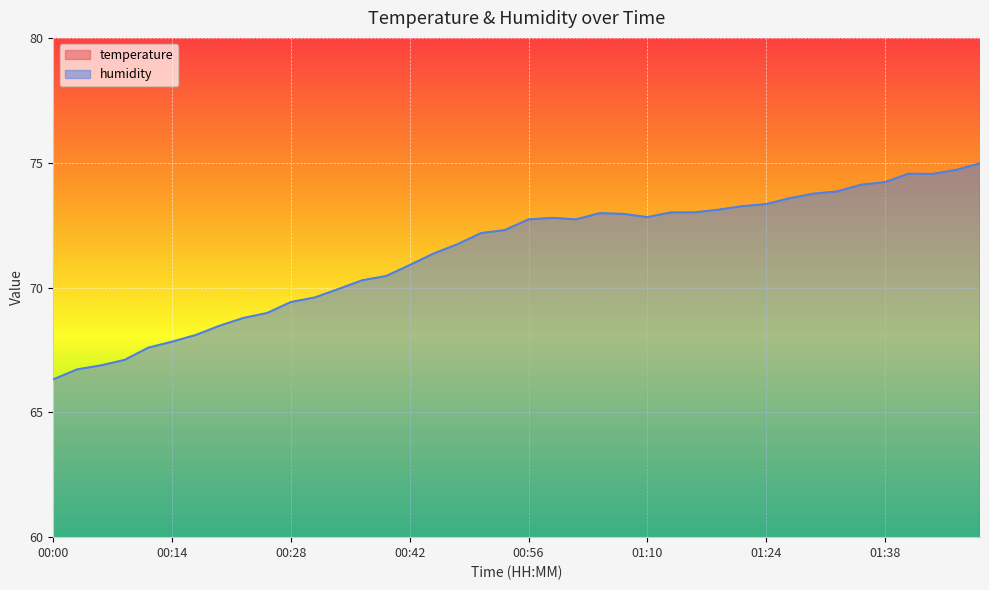

List the series in order of their peak value, highest first.

humidity, temperature